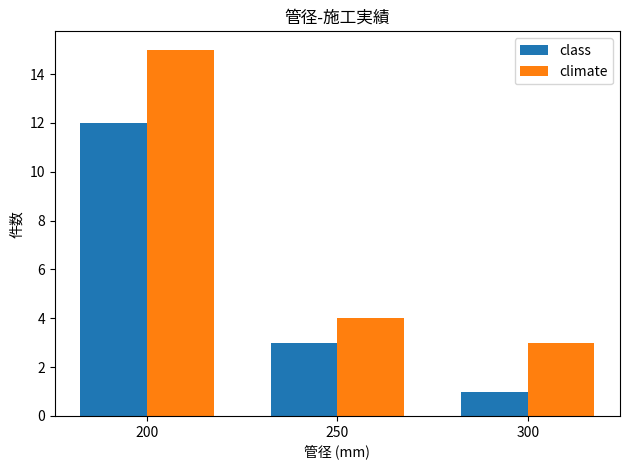

Which category has the lowest value in the climate series?

300